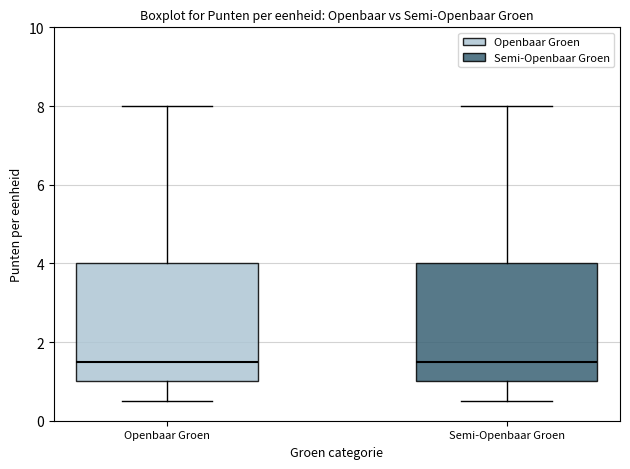

Where does the upper whisker of the box for Semi-Openbaar Groen end on the y-axis? The values are not printed on the chart, so give them approximately, as read against the axis.

8.0